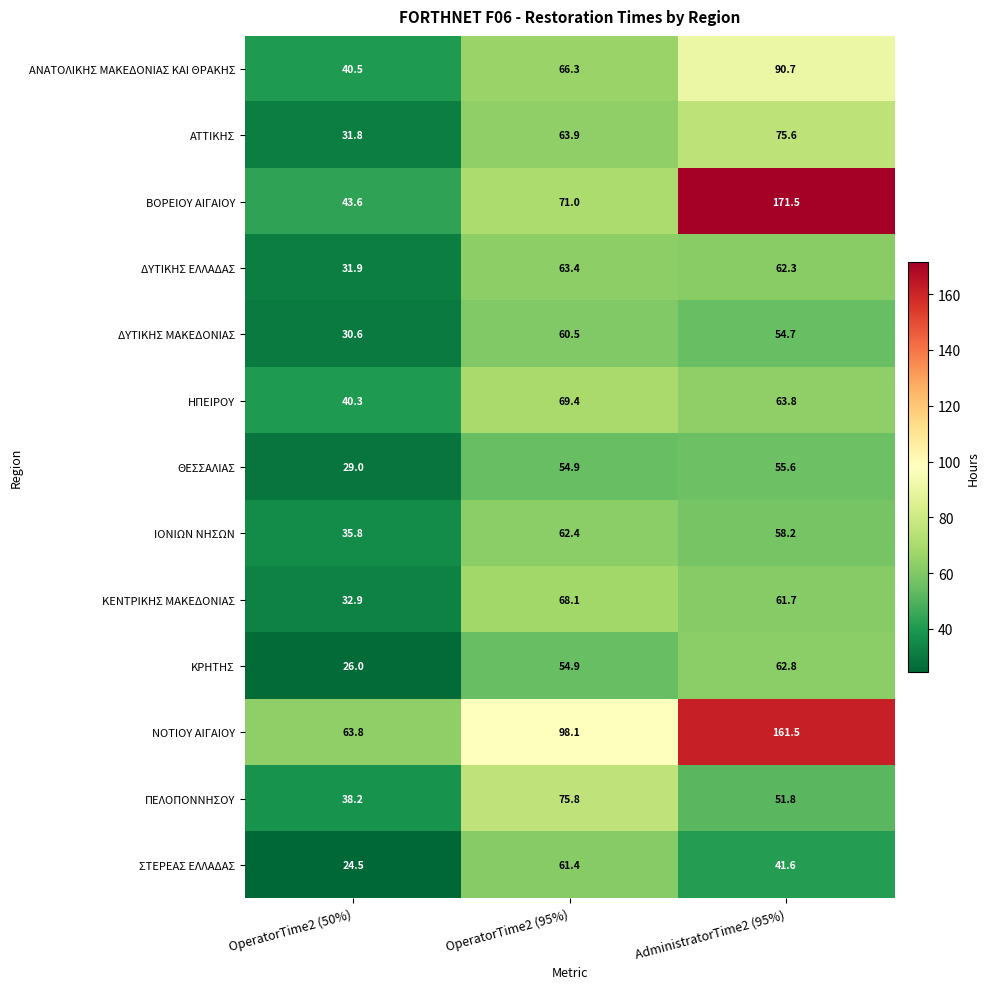

What is the average value of the ΘΕΣΣΑΛΙΑΣ series?

46.5